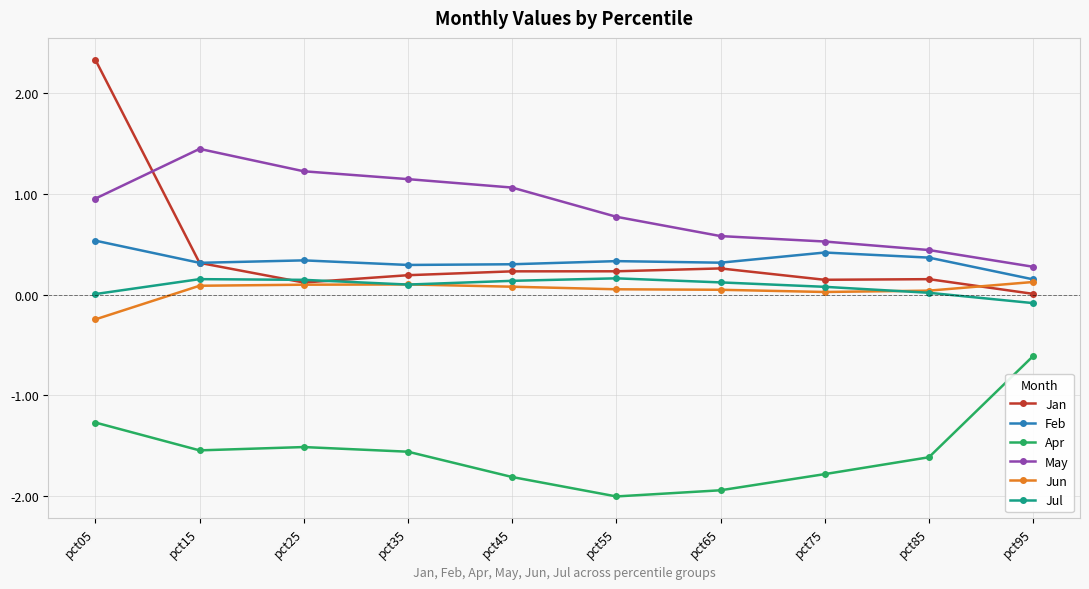

The value of Apr at pct05 is -1.3. True or false?

True